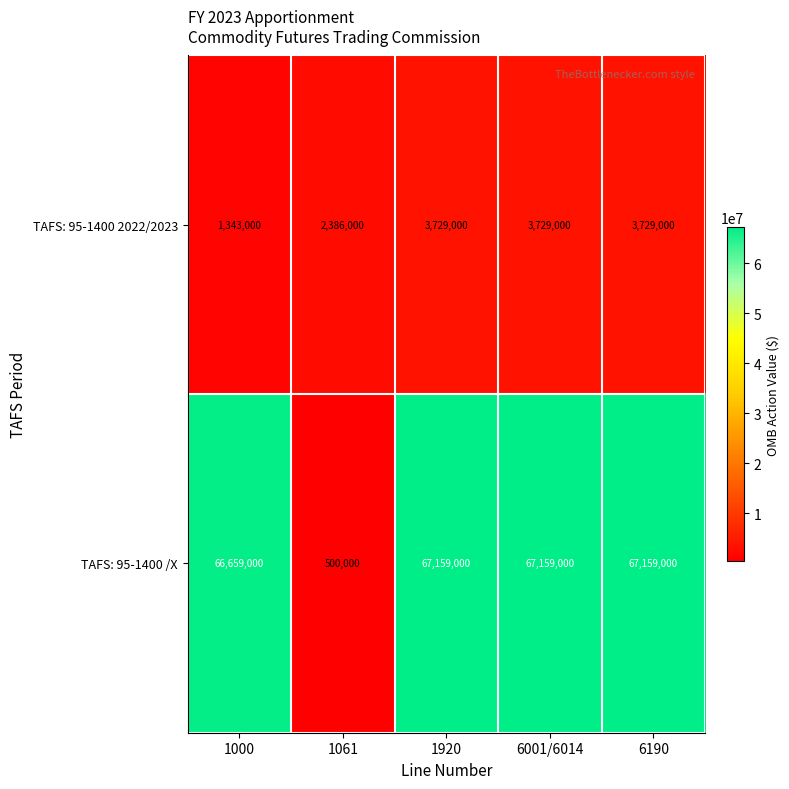

Reading left to right, list all the values displayed in this chart.

TAFS: 95-1400 2022/2023: 1343000	2386000	3729000	3729000	3729000
TAFS: 95-1400 /X: 66659000	500000	67159000	67159000	67159000